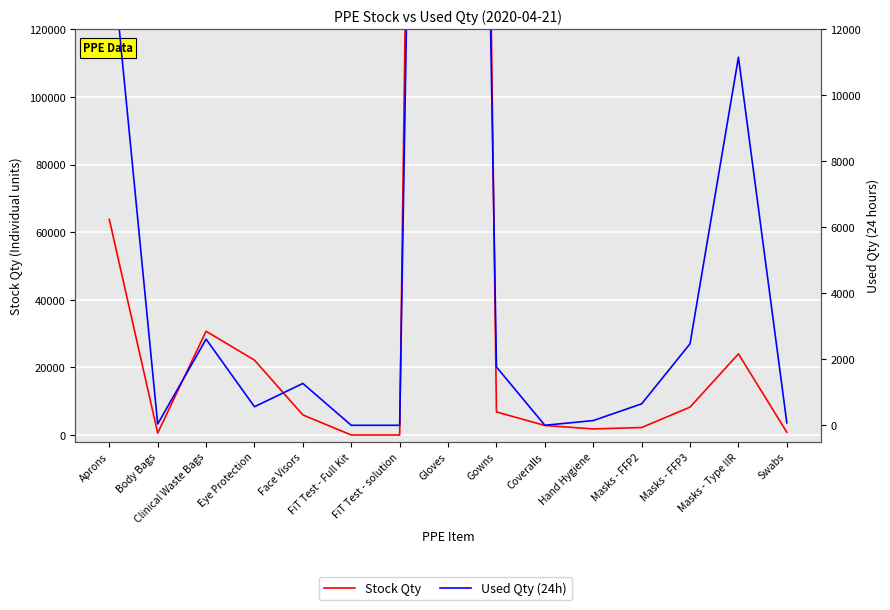

At which label is Used Qty (24h) closest to 43260?

Aprons